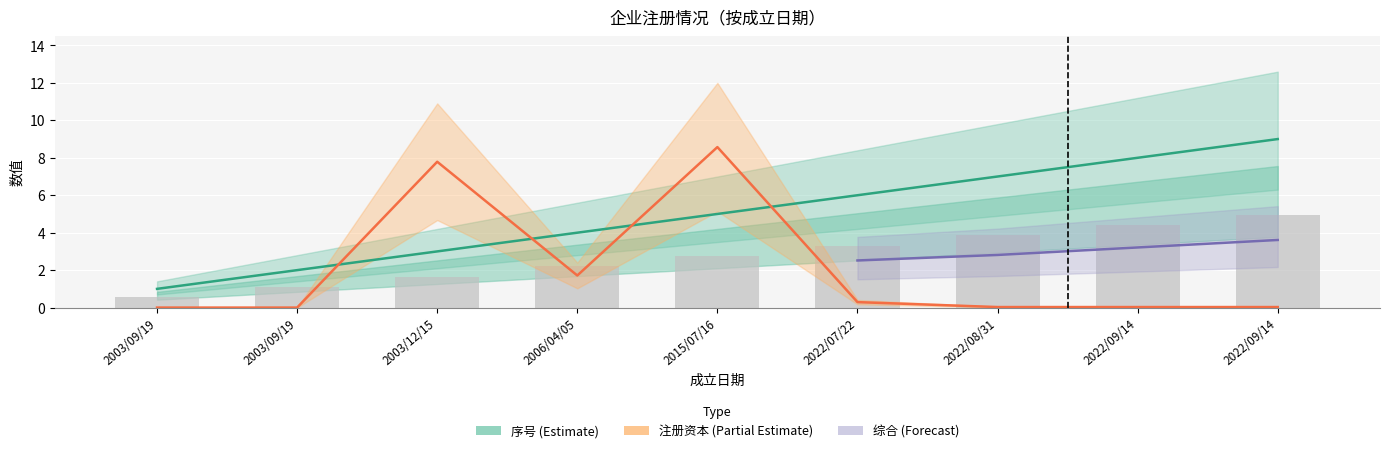

True or false: 注册资本/母公司注册资本/资金数额(万元) has a value of 0.0 at 2003/09/19.

True